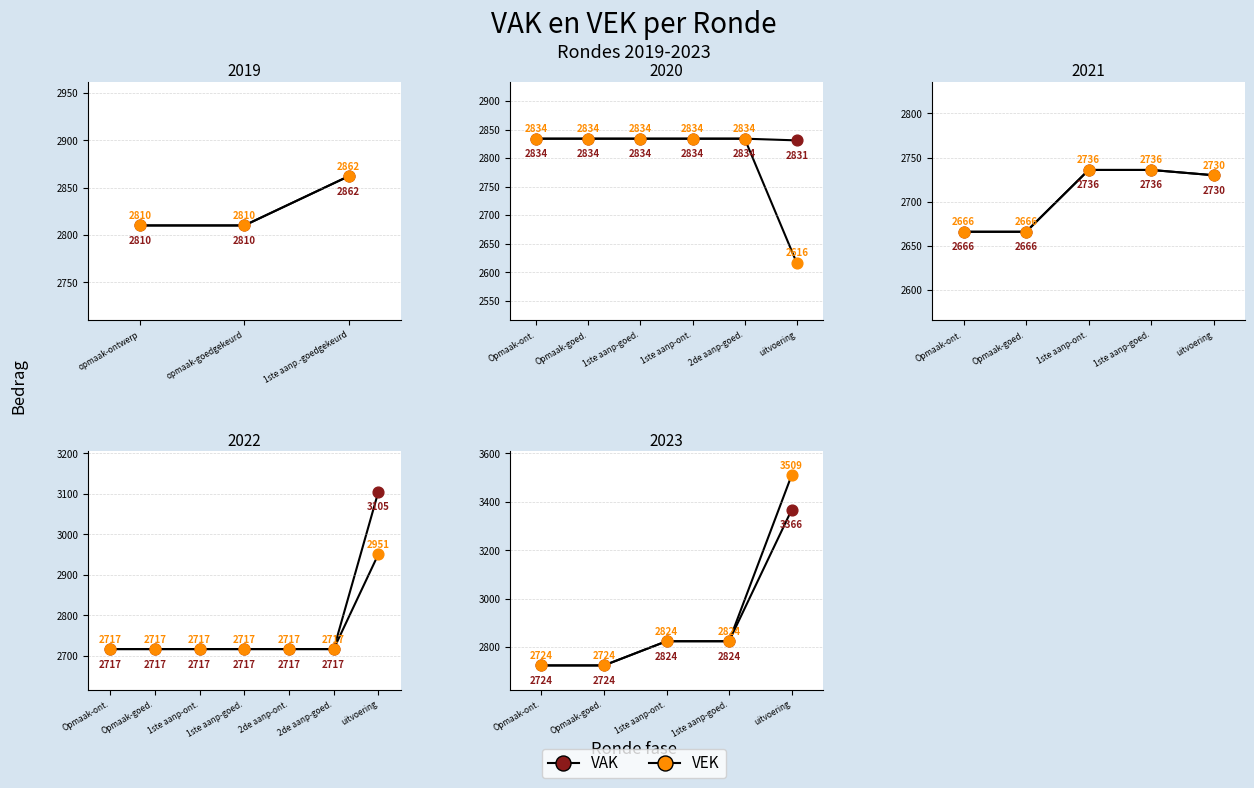

Which series has the largest total across all categories?

VEK